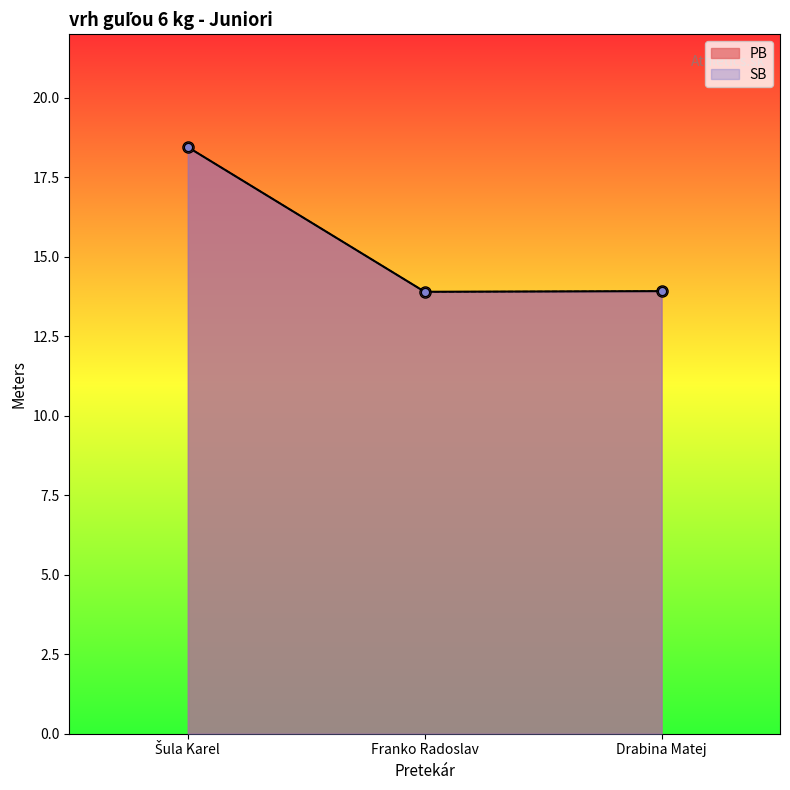

At how many categories does at least one series exceed 16?

1